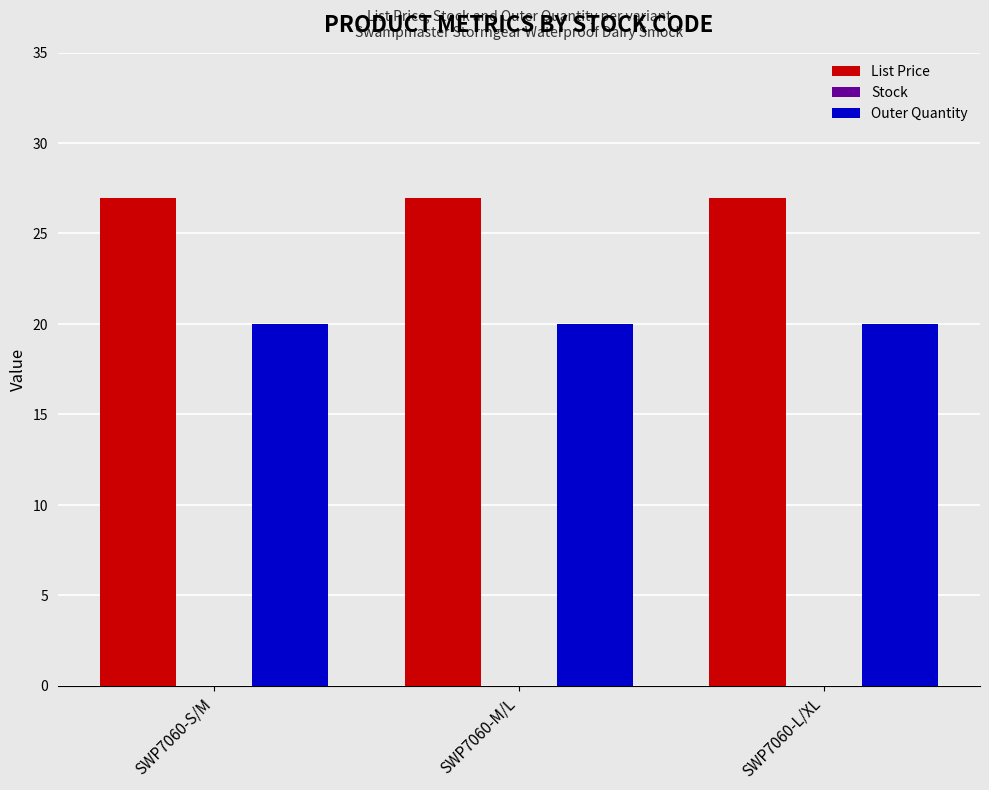

What is the highest value of the Outer Quantity series?

20.0